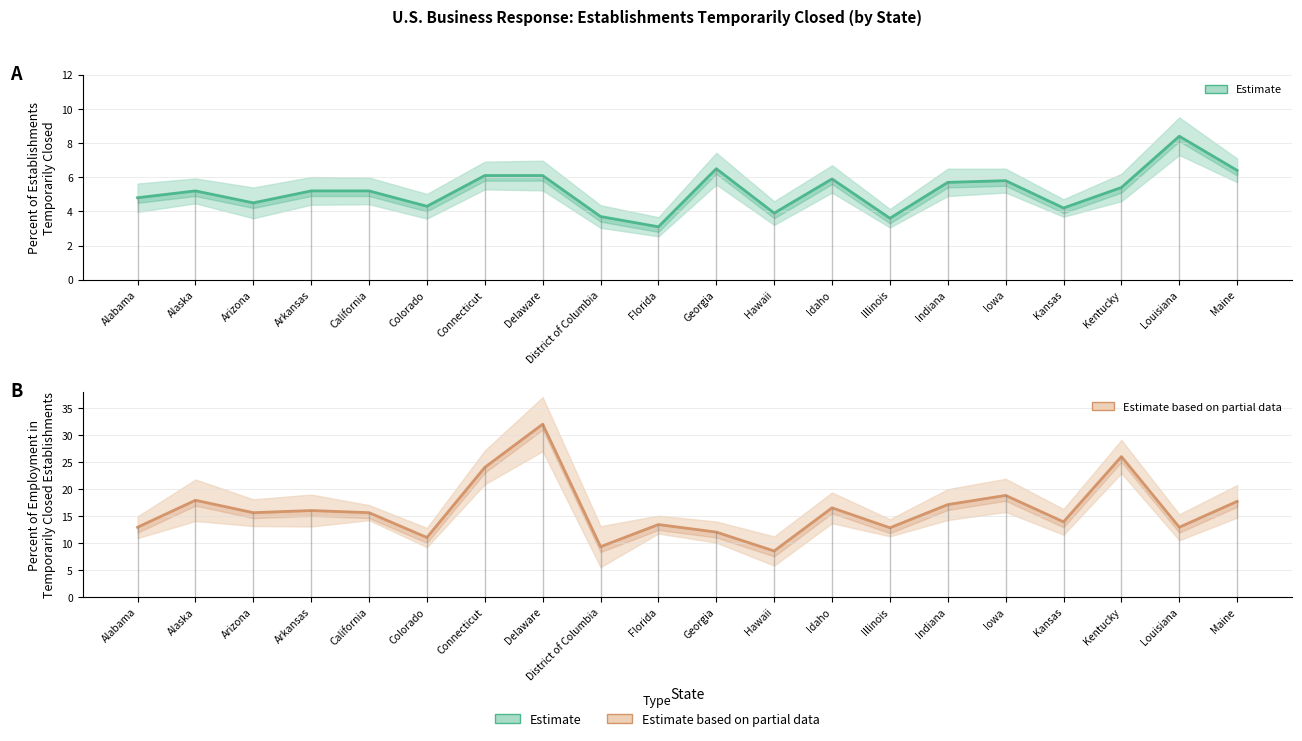

What is the sum of all Estimate (% Establishments) values?

104.0